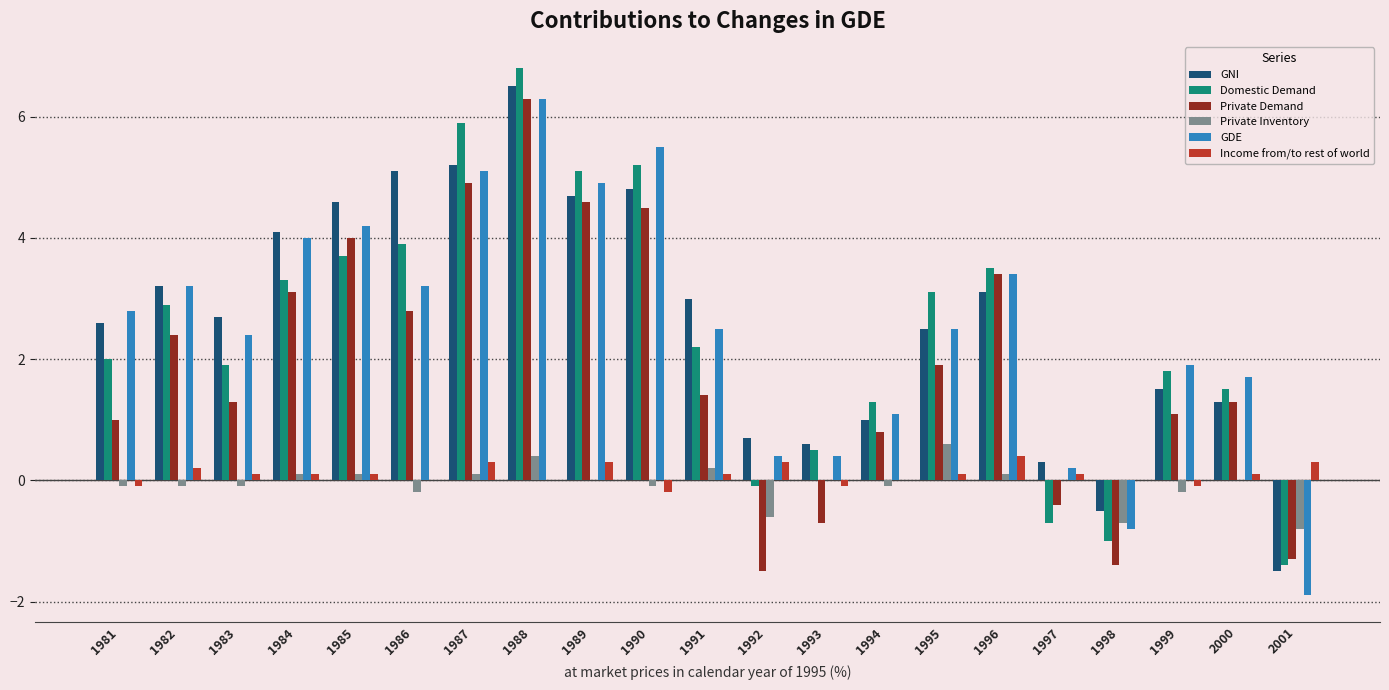

Which series changed the most between 1985 and 1987?

Domestic Demand